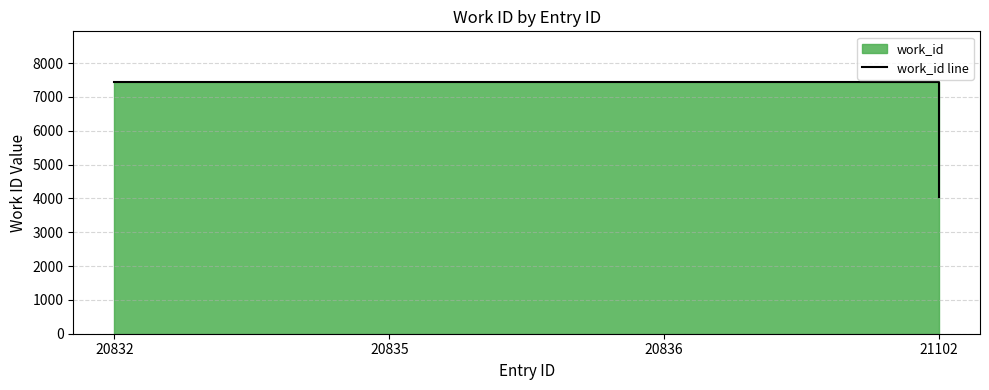

True or false: the data has more than 0 interior local peaks.

False